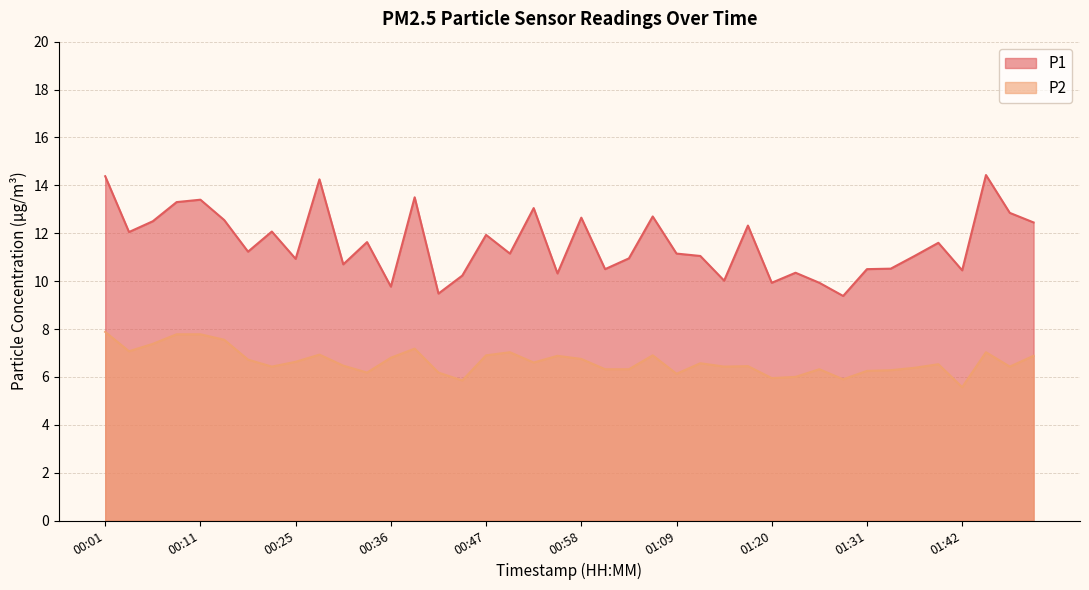

What is the sum of all P2 values?

265.6